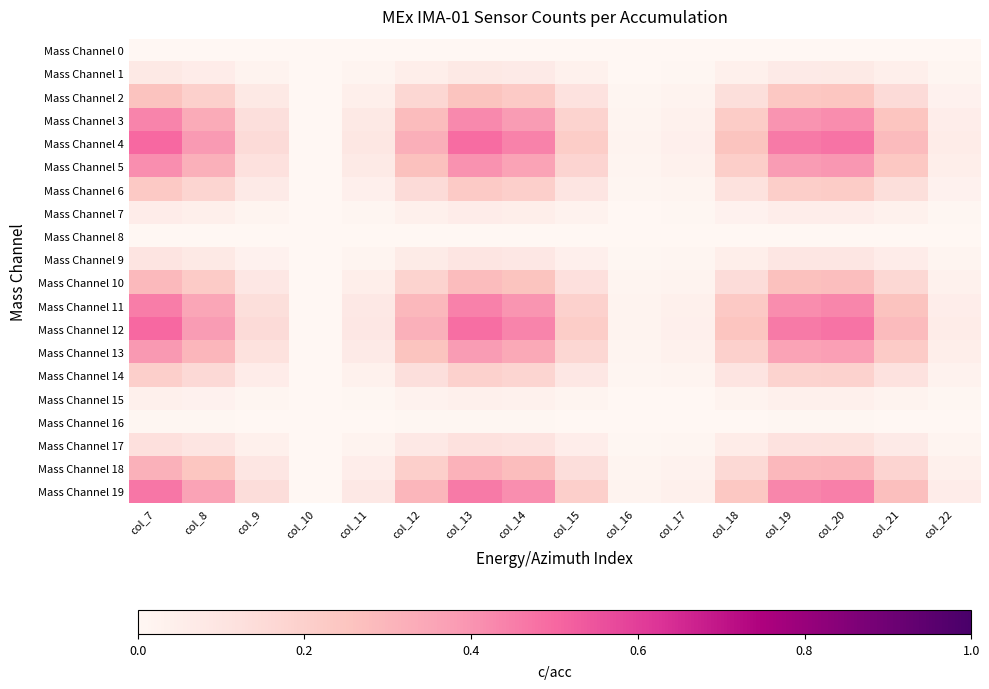

List the series in order of their peak value, highest first.

Mass Channel 4, Mass Channel 12, Mass Channel 19, Mass Channel 11, Mass Channel 3, Mass Channel 5, Mass Channel 13, Mass Channel 18, Mass Channel 10, Mass Channel 2, Mass Channel 6, Mass Channel 14, Mass Channel 17, Mass Channel 9, Mass Channel 1, Mass Channel 7, Mass Channel 15, Mass Channel 16, Mass Channel 8, Mass Channel 0